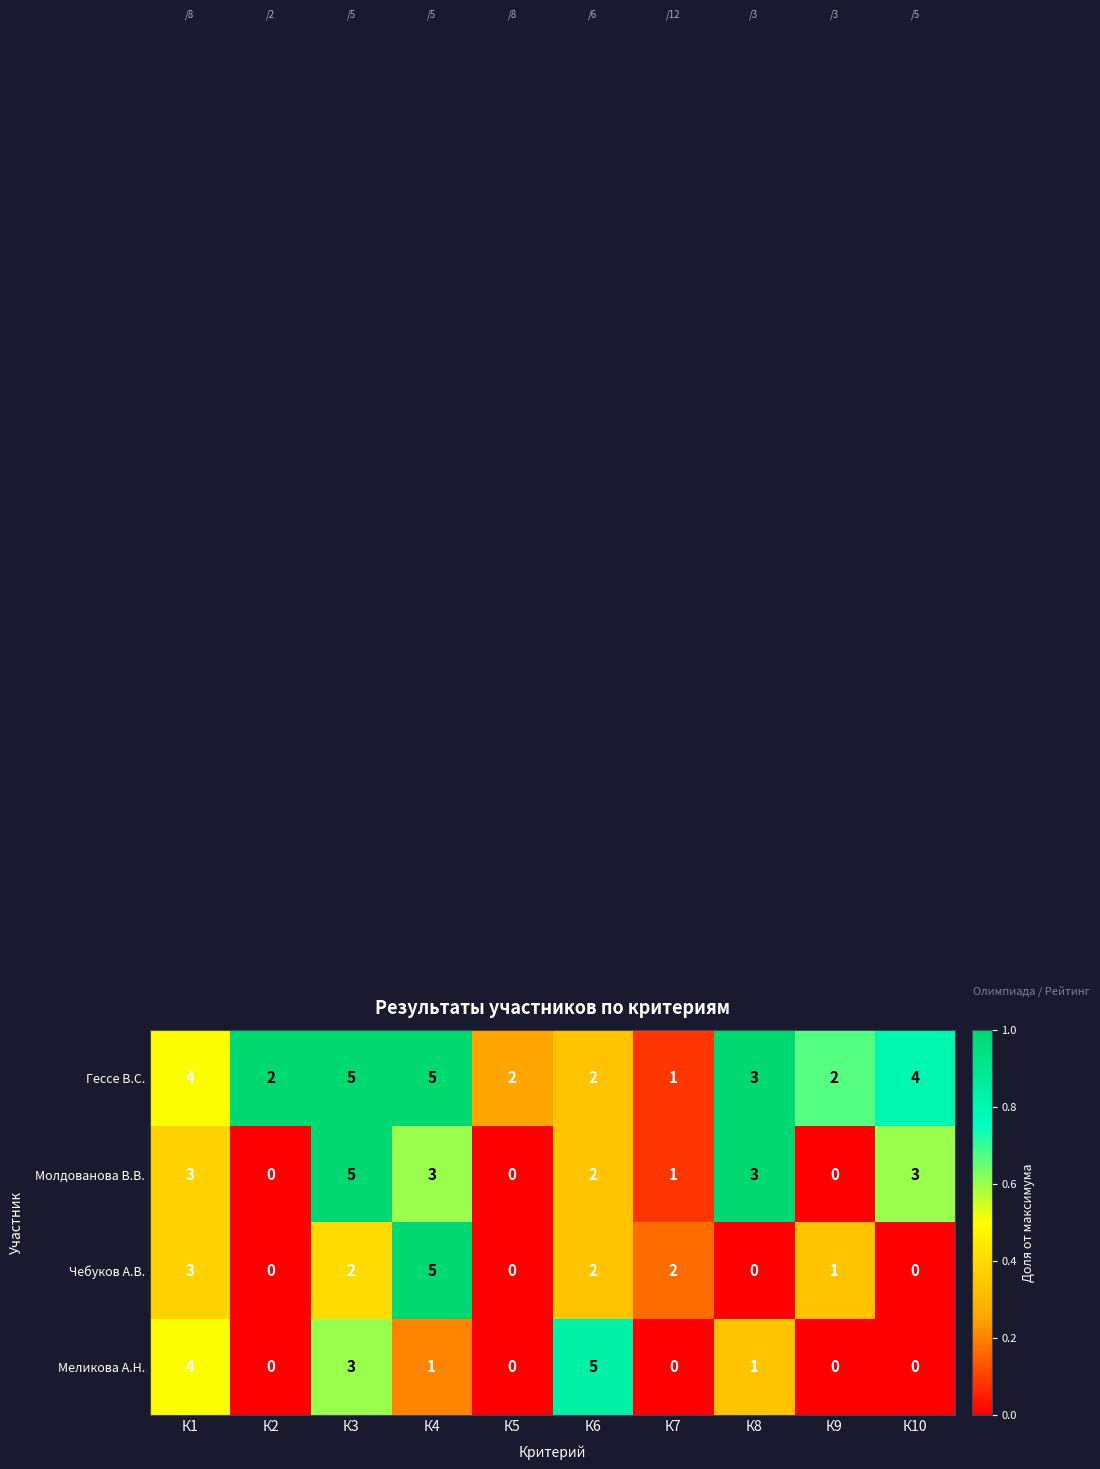

Count the Гессе В.С. values in the range 2 to 4.

7